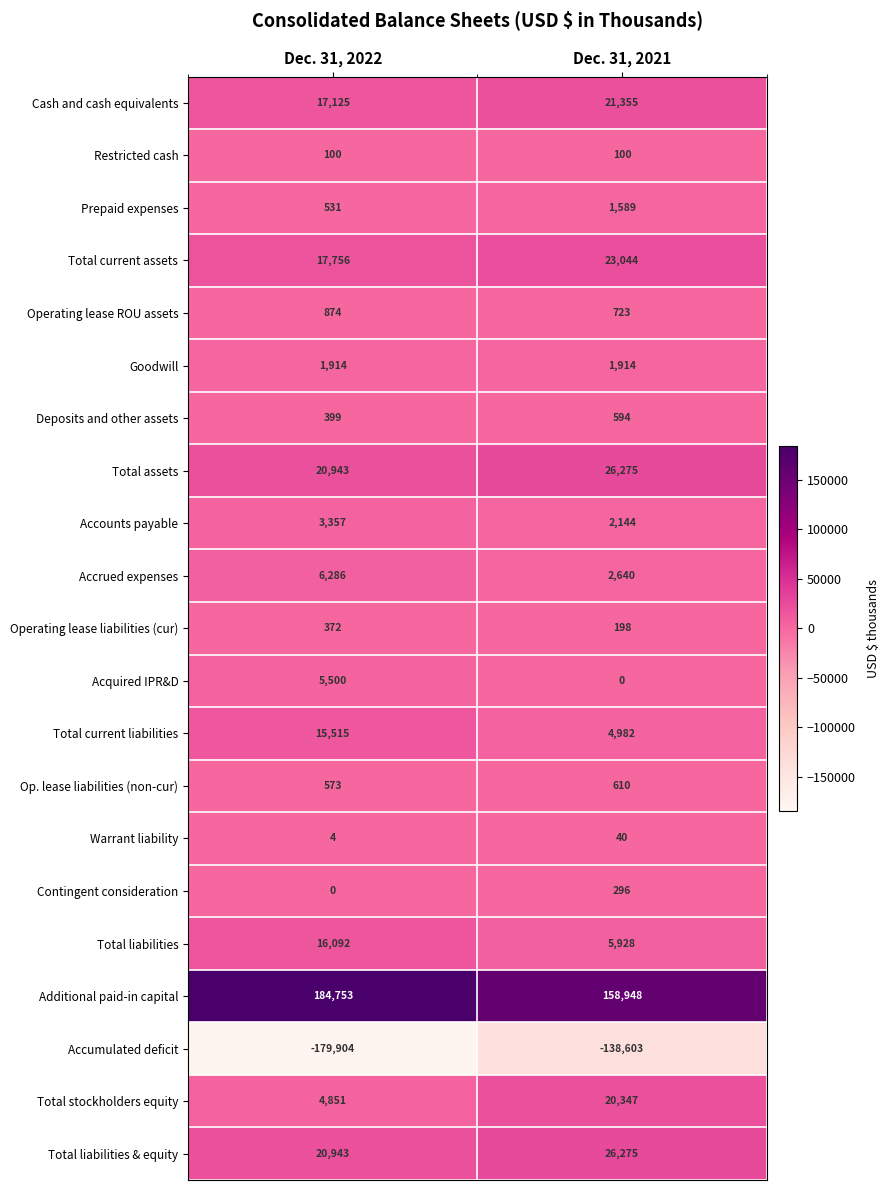

Is it true that Operating lease liabilities (cur) equals 198 at Dec. 31, 2021?

True